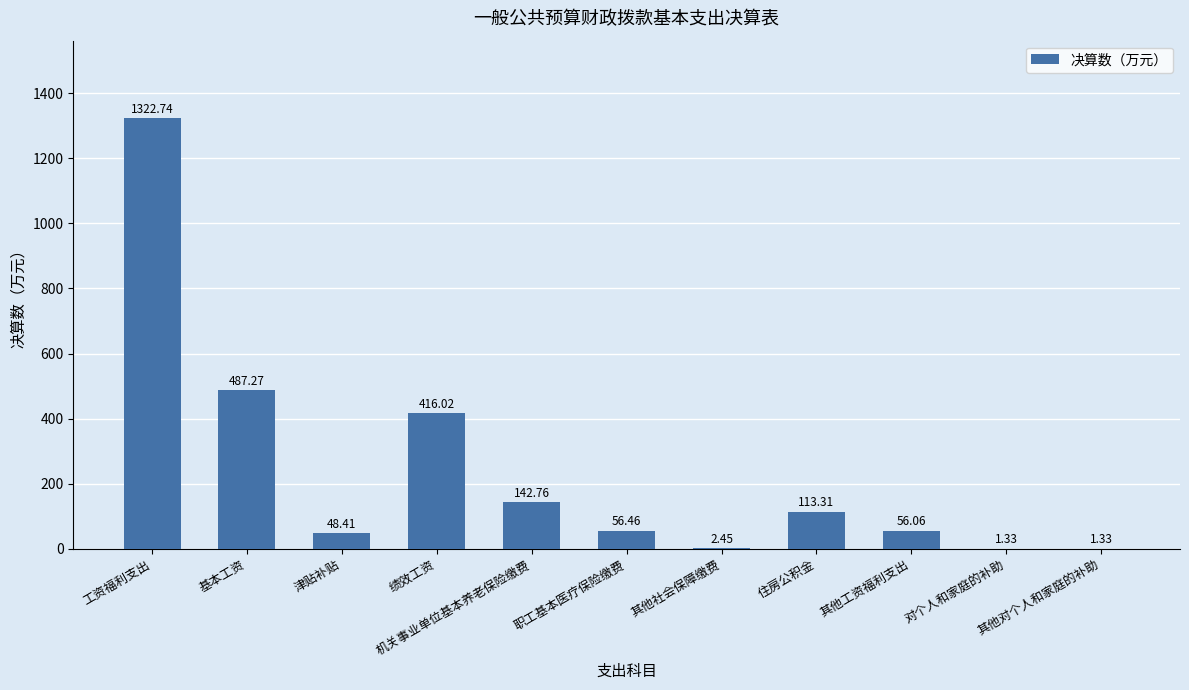

What value does the data have at 绩效工资?

416.0